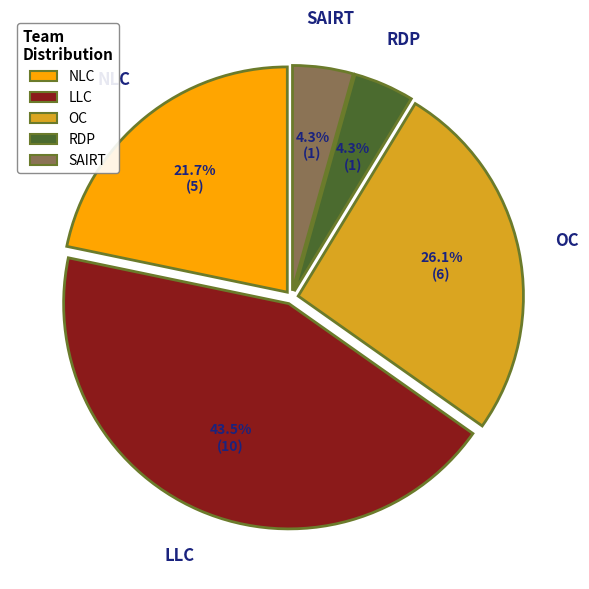

Does any single category account for the majority?

No